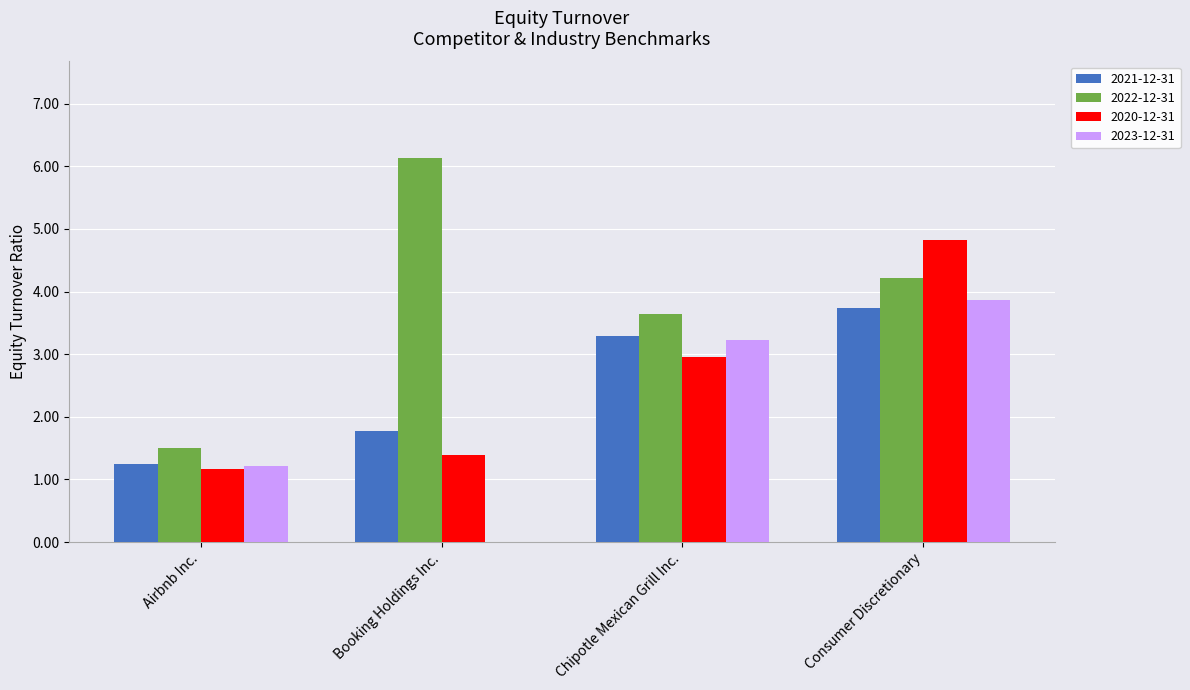

Which series has the largest total across all categories?

2022-12-31